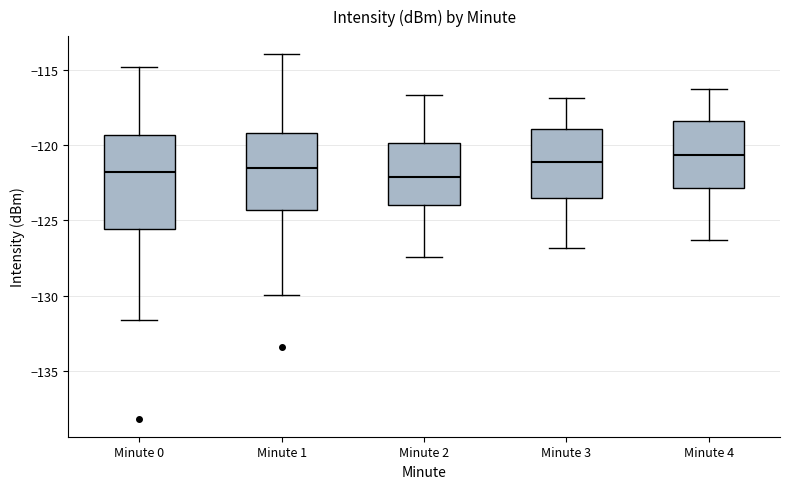

Reading left to right, read every box against the y-axis: the position of its median line, the range the box covers, and the ends of its whiskers. The values are not printed on the chart, so give them approximately, as read against the axis.

Minute 0: median -122.0, box -125.5 to -119.5, whiskers -131.5 to -115.0
Minute 1: median -121.5, box -124.5 to -119.0, whiskers -130.0 to -114.0
Minute 2: median -122.0, box -124.0 to -120.0, whiskers -127.5 to -116.5
Minute 3: median -121.0, box -123.5 to -119.0, whiskers -127.0 to -117.0
Minute 4: median -120.5, box -123.0 to -118.5, whiskers -126.5 to -116.5